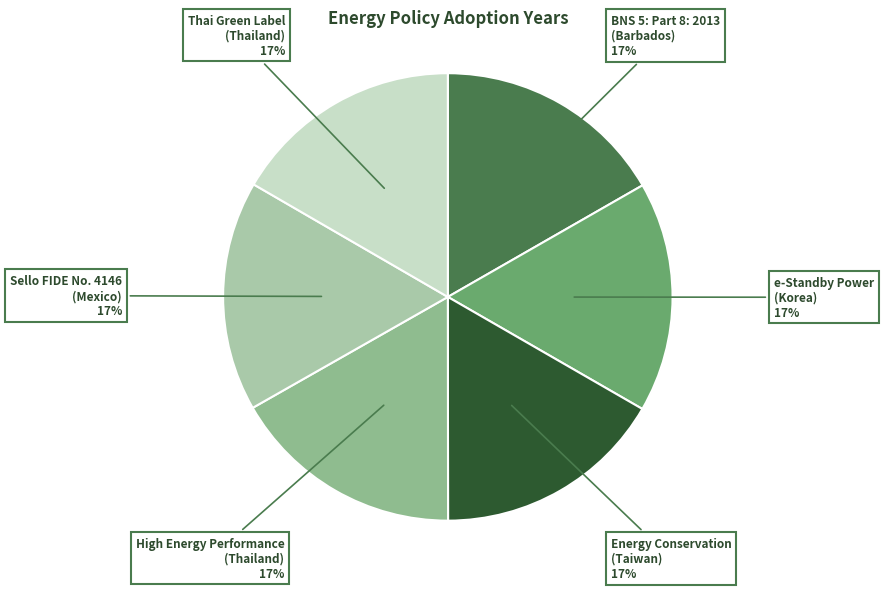

What is the ratio of the value at e-Standby Power (Korea) to the value at Sello FIDE No. 4146 (Mexico)?

1.0